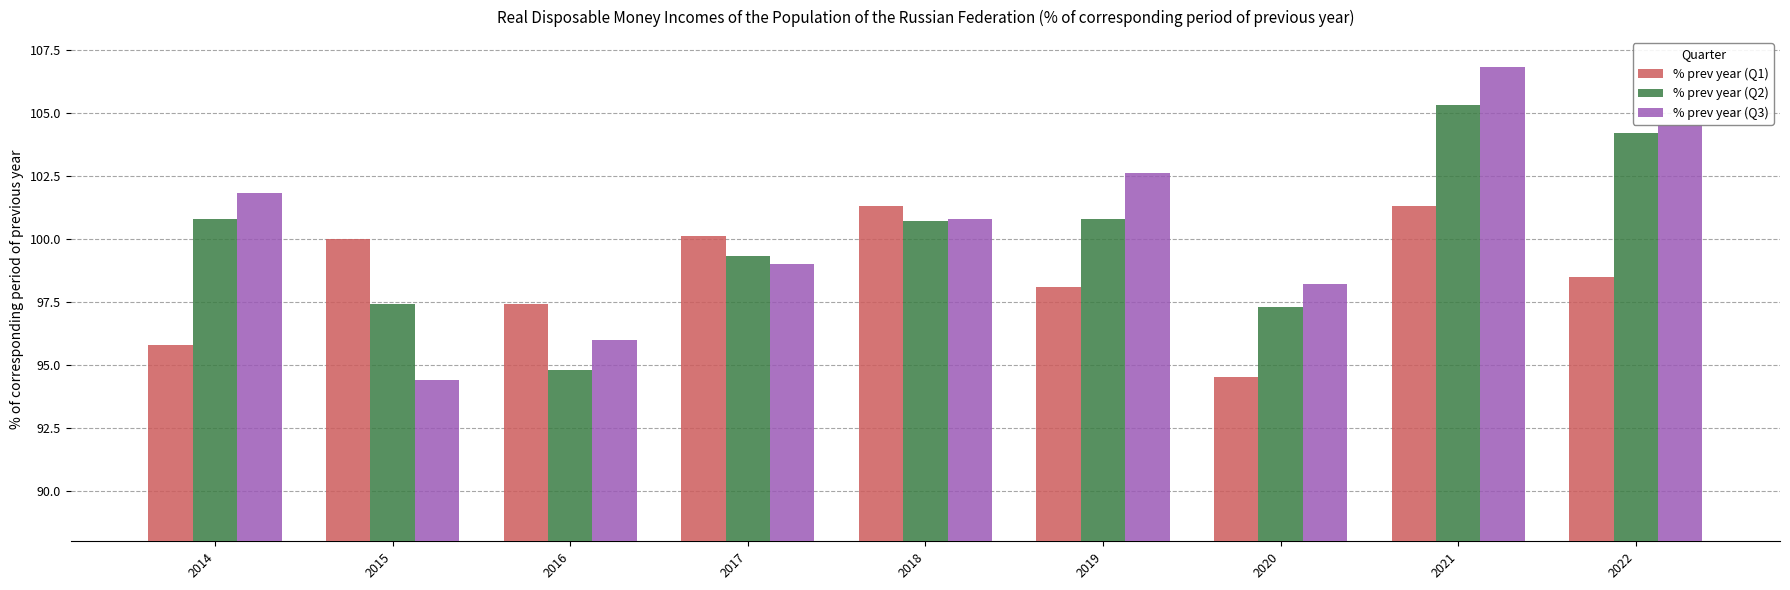

What is the difference between the maximum and minimum values in the % prev year (Q3) series?

12.4